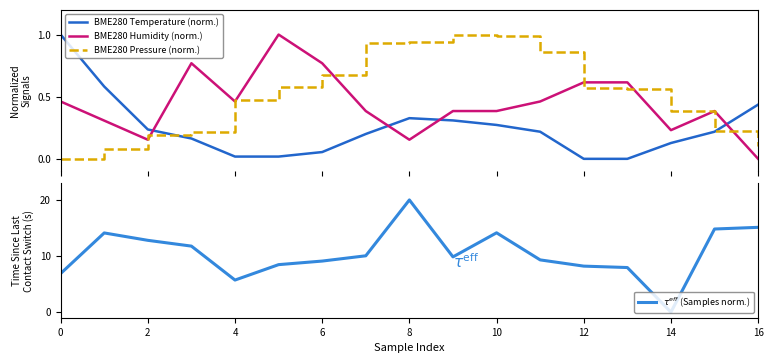

Is it true that BME280 Temperature (norm.) equals 0.3 at 9?

True